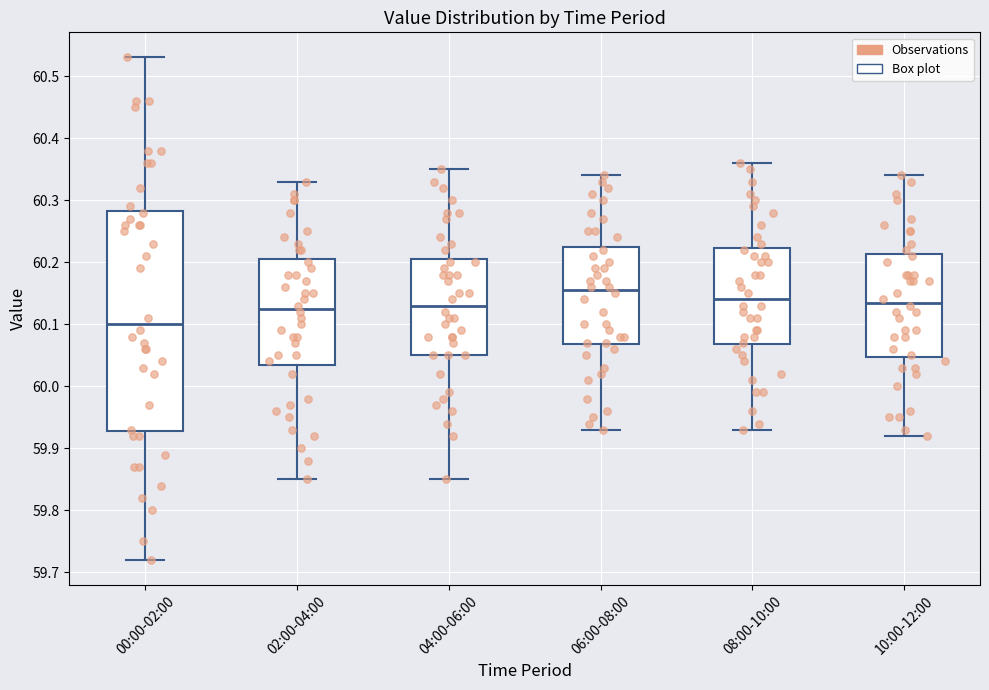

Reading left to right, read every box against the y-axis: the position of its median line, the range the box covers, and the ends of its whiskers. The values are not printed on the chart, so give them approximately, as read against the axis.

00:00-02:00: median 60.10, box 59.93 to 60.28, whiskers 59.72 to 60.53
02:00-04:00: median 60.13, box 60.04 to 60.21, whiskers 59.85 to 60.33
04:00-06:00: median 60.13, box 60.05 to 60.21, whiskers 59.85 to 60.35
06:00-08:00: median 60.16, box 60.07 to 60.23, whiskers 59.93 to 60.34
08:00-10:00: median 60.14, box 60.07 to 60.22, whiskers 59.93 to 60.36
10:00-12:00: median 60.14, box 60.05 to 60.21, whiskers 59.92 to 60.34